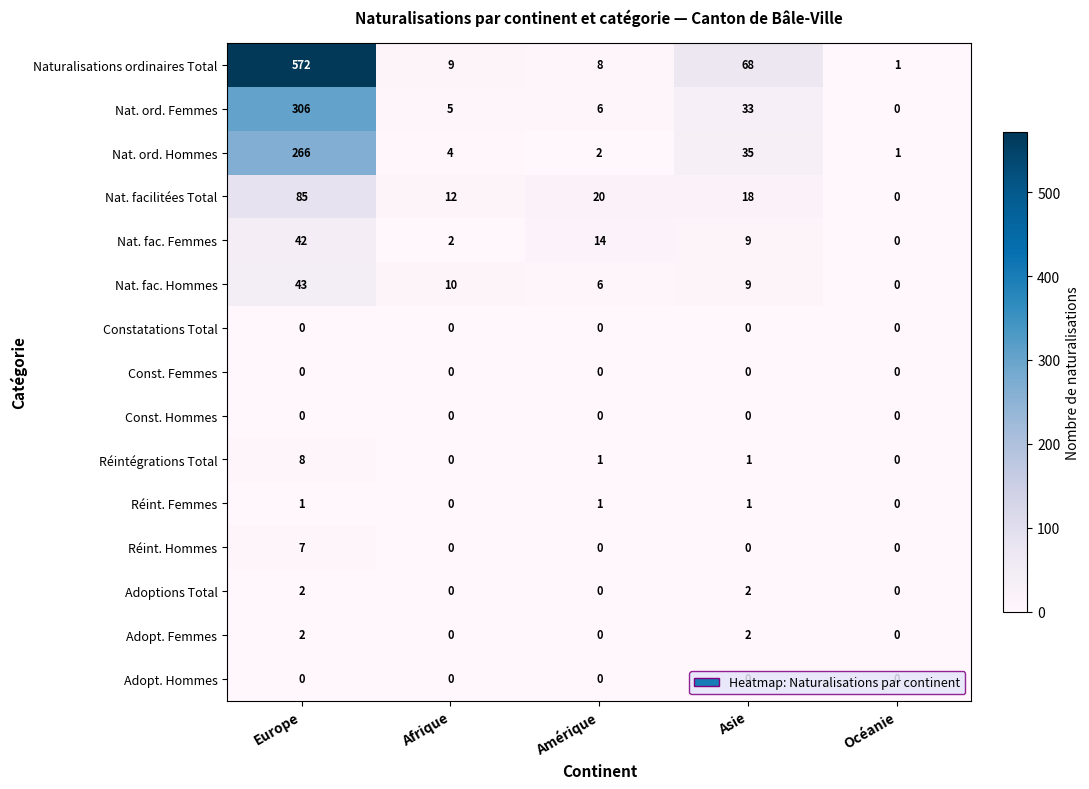

At which category does the chart reach its peak across all series?

Europe